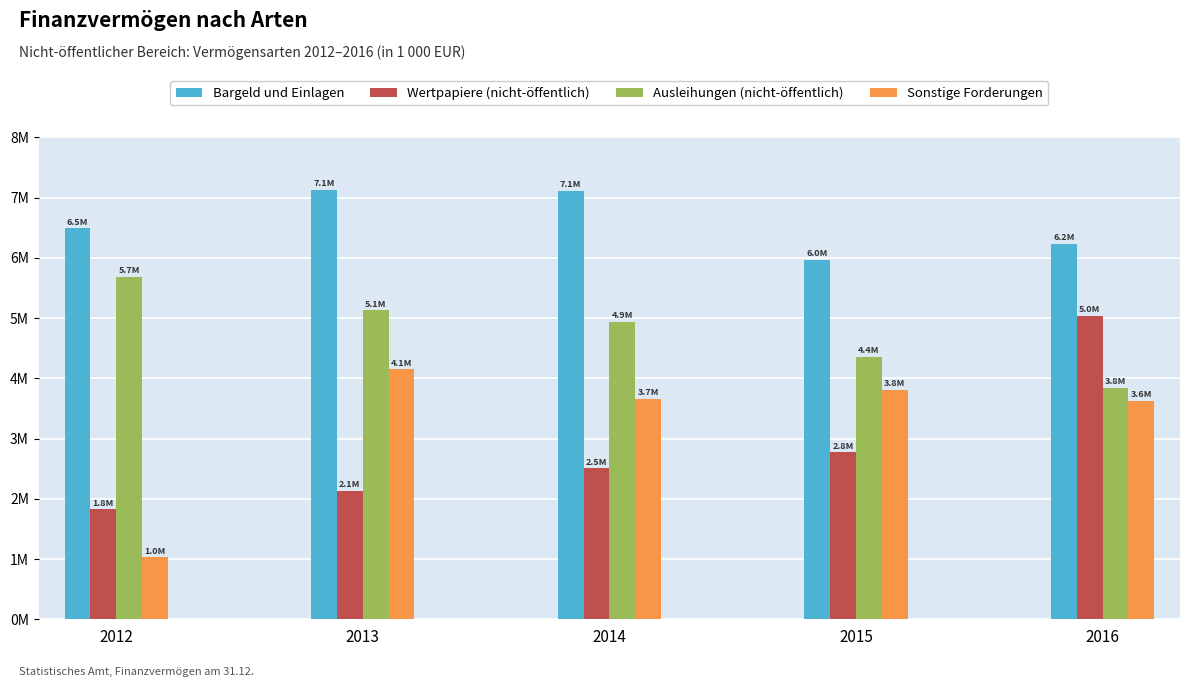

Does the chart contain stacked bars?

No